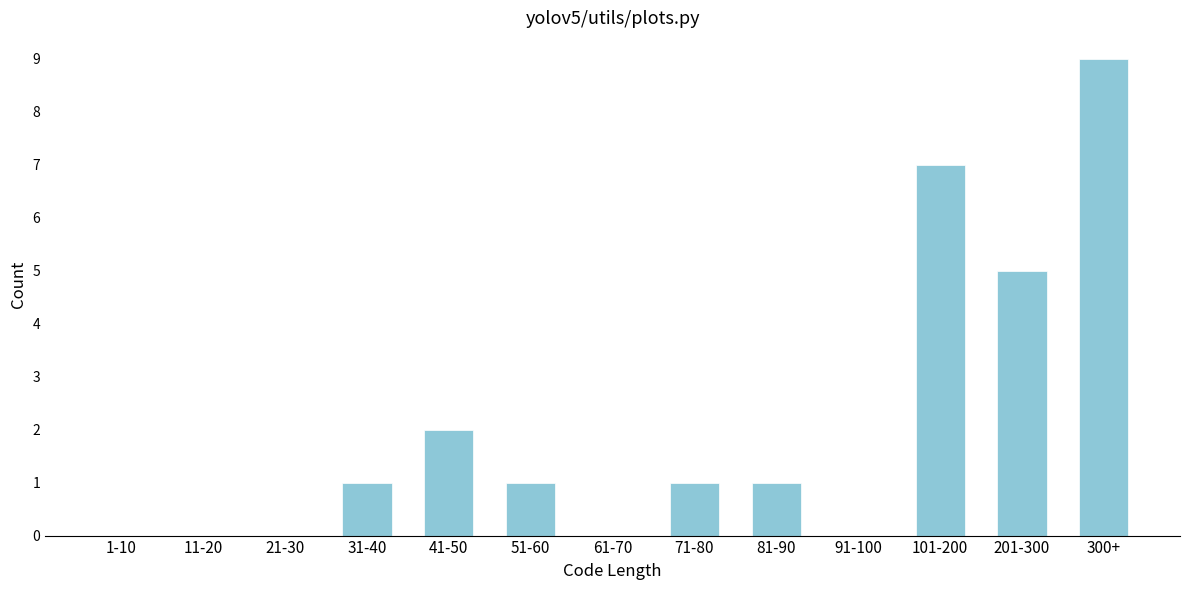

Reading left to right, transcribe all the data shown in this chart.

1-10=0	11-20=0	21-30=0	31-40=1	41-50=2	51-60=1	61-70=0	71-80=1	81-90=1	91-100=0	101-200=7	201-300=5	300+=9